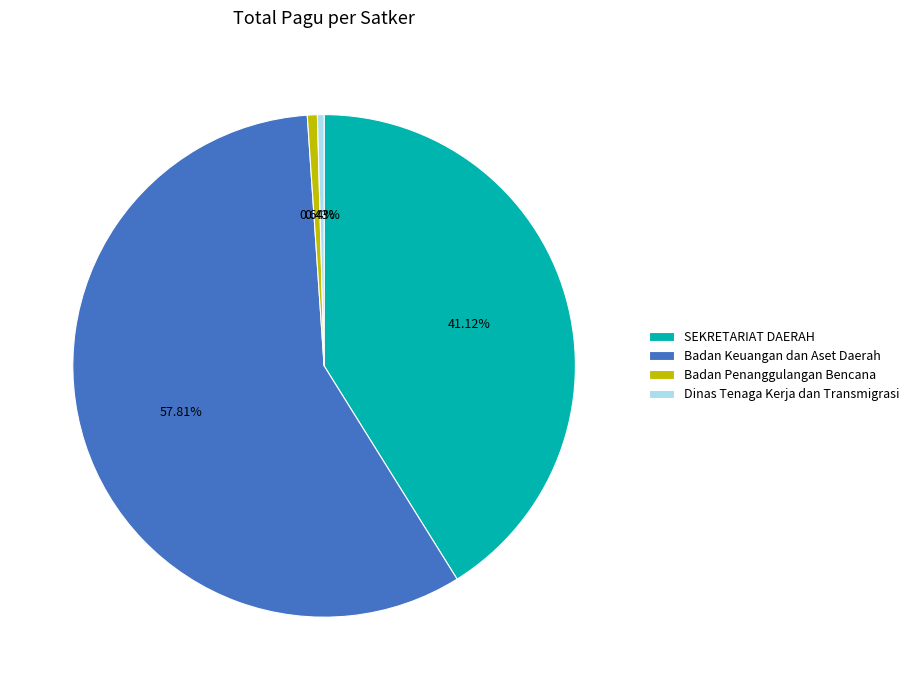

Which has a higher value, Dinas Tenaga Kerja dan Transmigrasi or Badan Keuangan dan Aset Daerah?

Badan Keuangan dan Aset Daerah